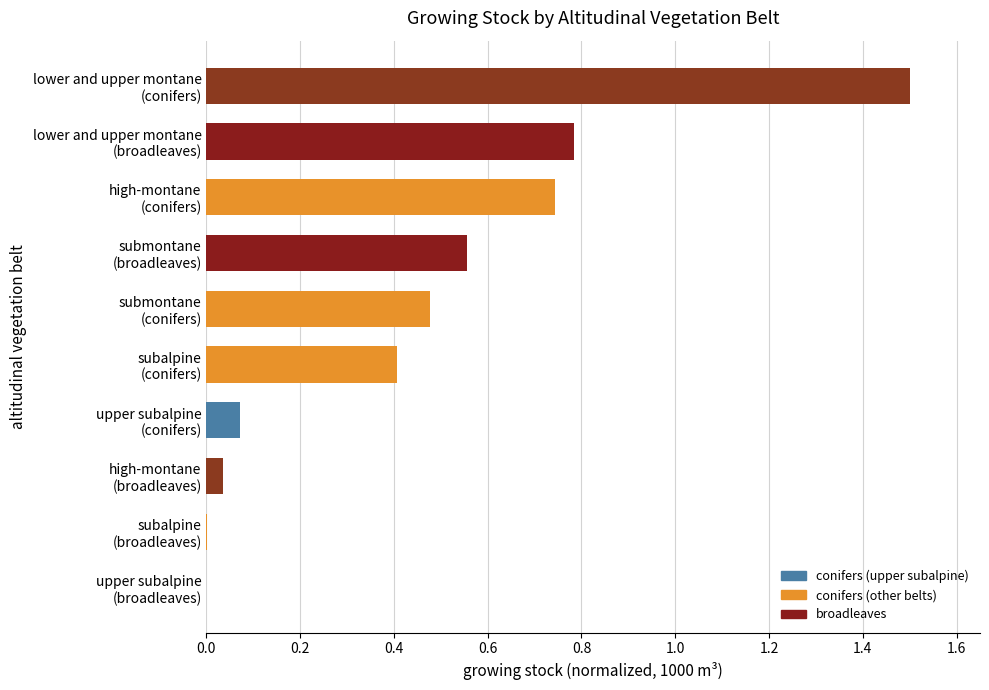

What is the sum of all values?

4.6